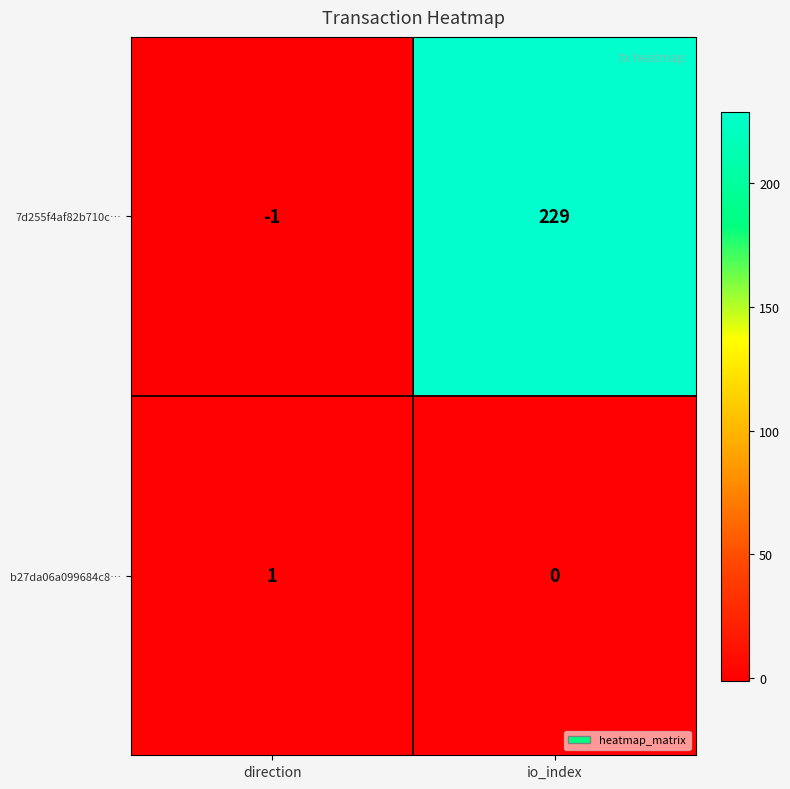

At how many categories does at least one series exceed 151?

1